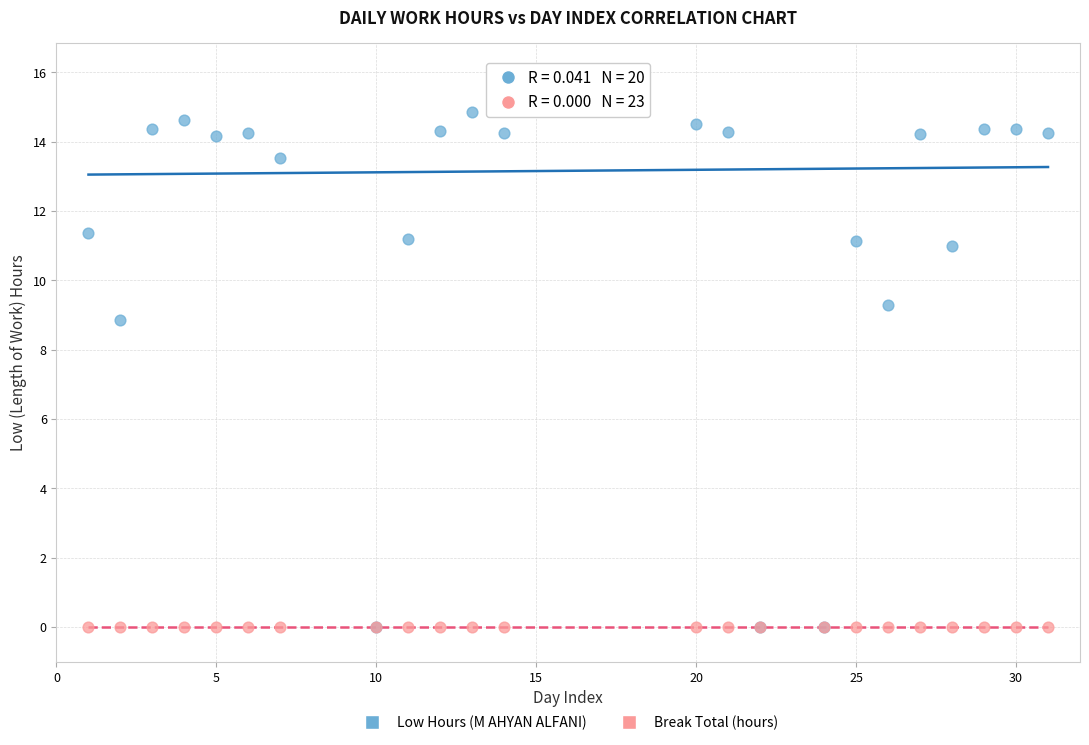

In the Low Hours (M AHYAN ALFANI) series, what Y value is closest to 7?

8.8